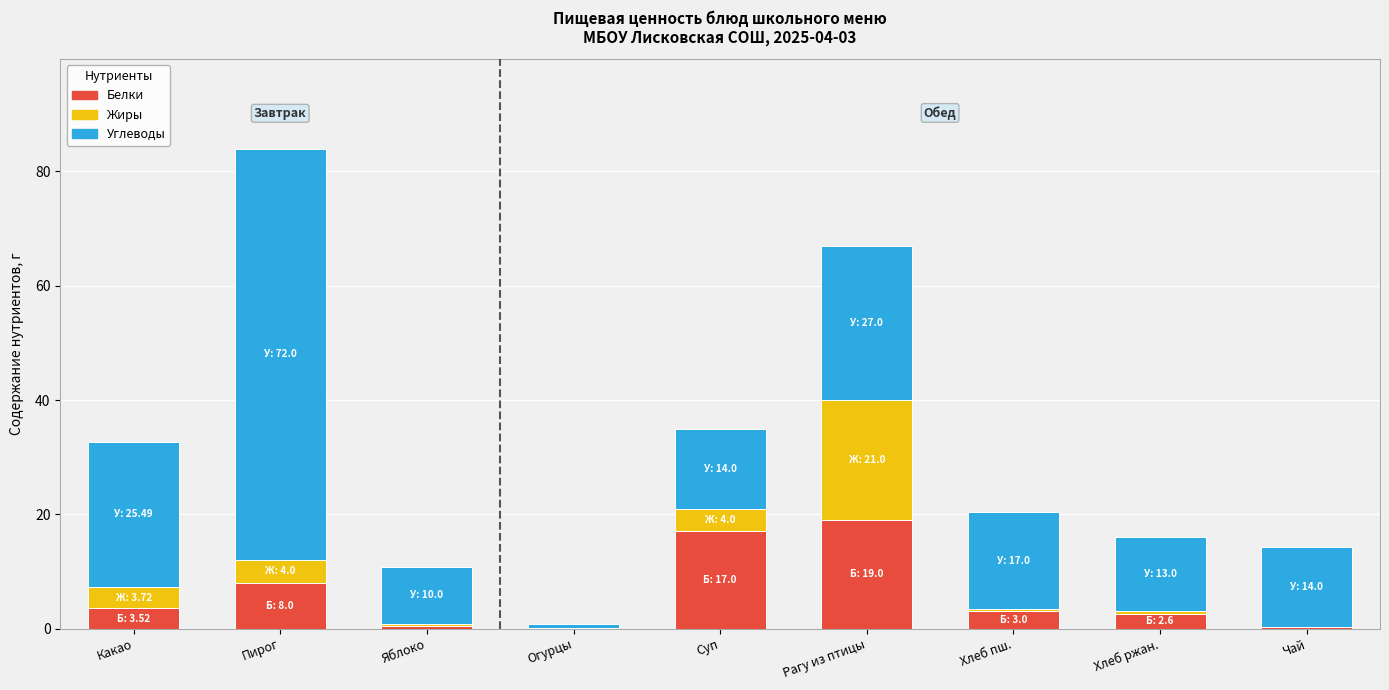

What is the total value across all series at Какао?

32.7